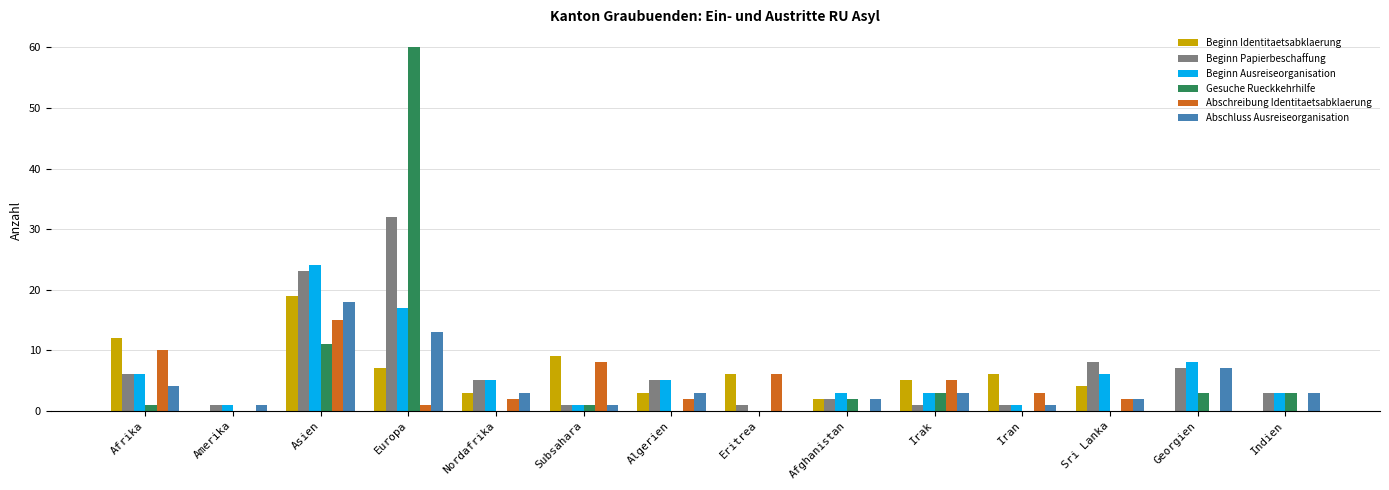

At which category is the sum across all series the highest?

Europa